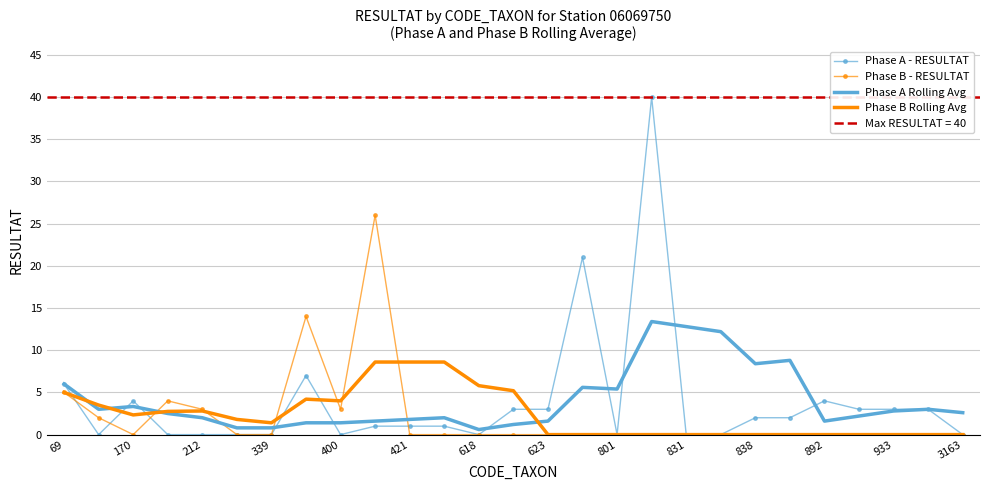

What is the sum of the Phase A Rolling Avg values at 69 and 801?

11.4